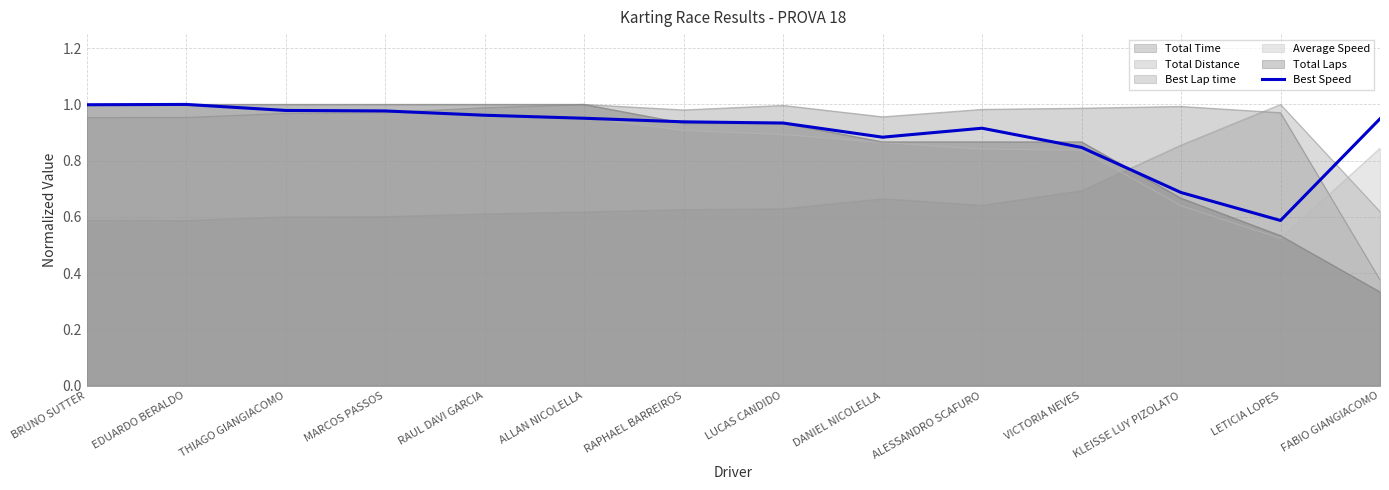

Which label corresponds to the smallest value in the chart?

LETICIA LOPES